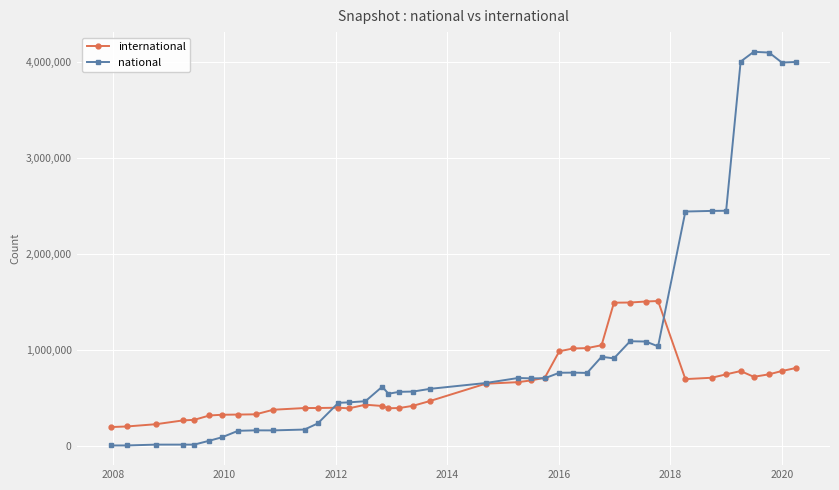

True or false: international has more than 0 points higher than both neighbors.

True